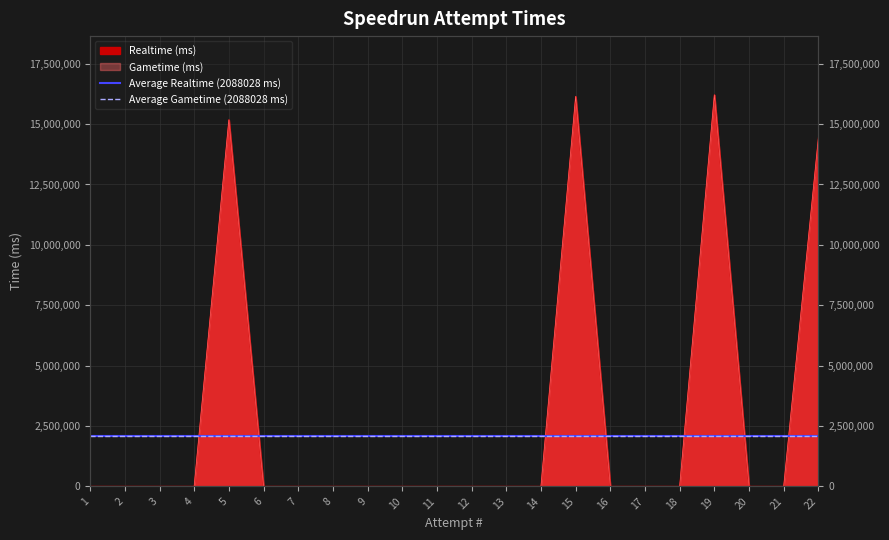

How many distinct data groups are displayed?

2